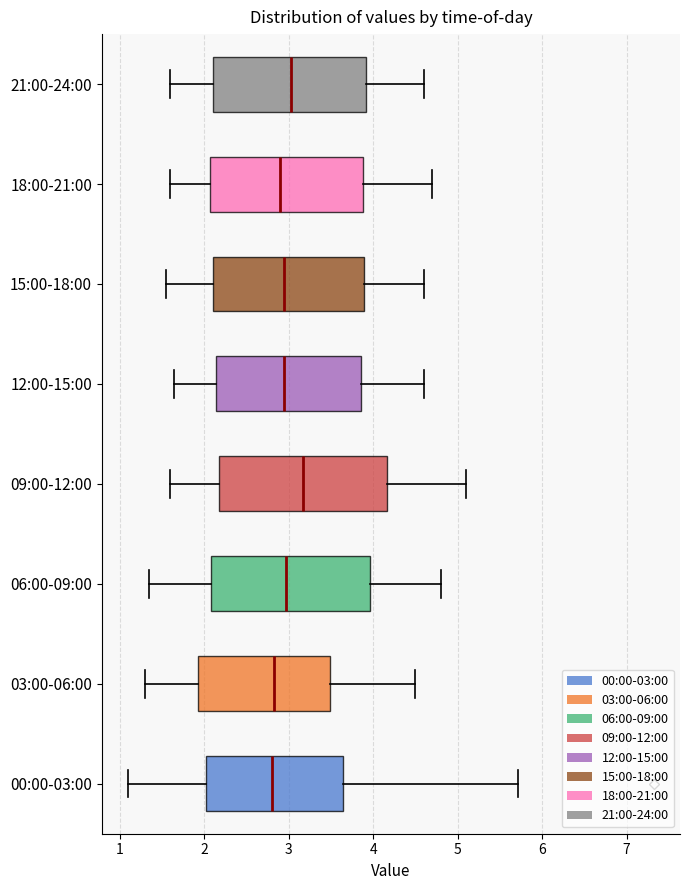

Reading bottom to top, transcribe this box plot: for each box, give where its median line is, the range the box spans, and where its two whiskers end, as read against the x-axis. The values are not printed on the chart, so give them approximately, as read against the axis.

00:00-03:00: median 2.8, box 2.0 to 3.6, whiskers 1.1 to 5.7
03:00-06:00: median 2.8, box 1.9 to 3.5, whiskers 1.3 to 4.5
06:00-09:00: median 3.0, box 2.1 to 4.0, whiskers 1.4 to 4.8
09:00-12:00: median 3.2, box 2.2 to 4.2, whiskers 1.6 to 5.1
12:00-15:00: median 3.0, box 2.1 to 3.9, whiskers 1.7 to 4.6
15:00-18:00: median 3.0, box 2.1 to 3.9, whiskers 1.6 to 4.6
18:00-21:00: median 2.9, box 2.1 to 3.9, whiskers 1.6 to 4.7
21:00-24:00: median 3.0, box 2.1 to 3.9, whiskers 1.6 to 4.6